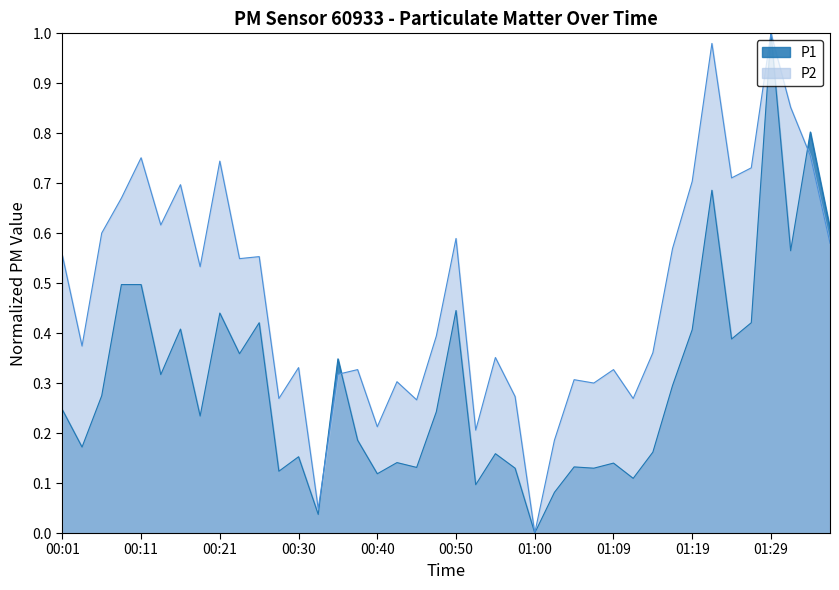

What is the approximate value of P1 at 00:57?

0.1